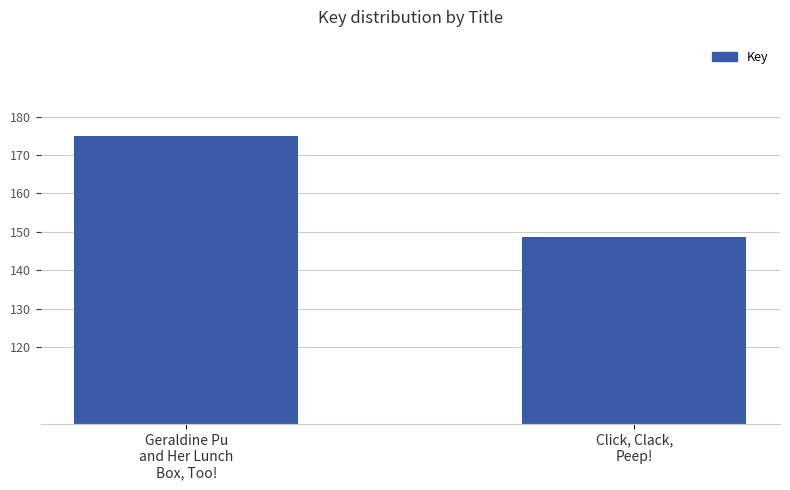

What is the difference between the maximum and minimum values?

26336753